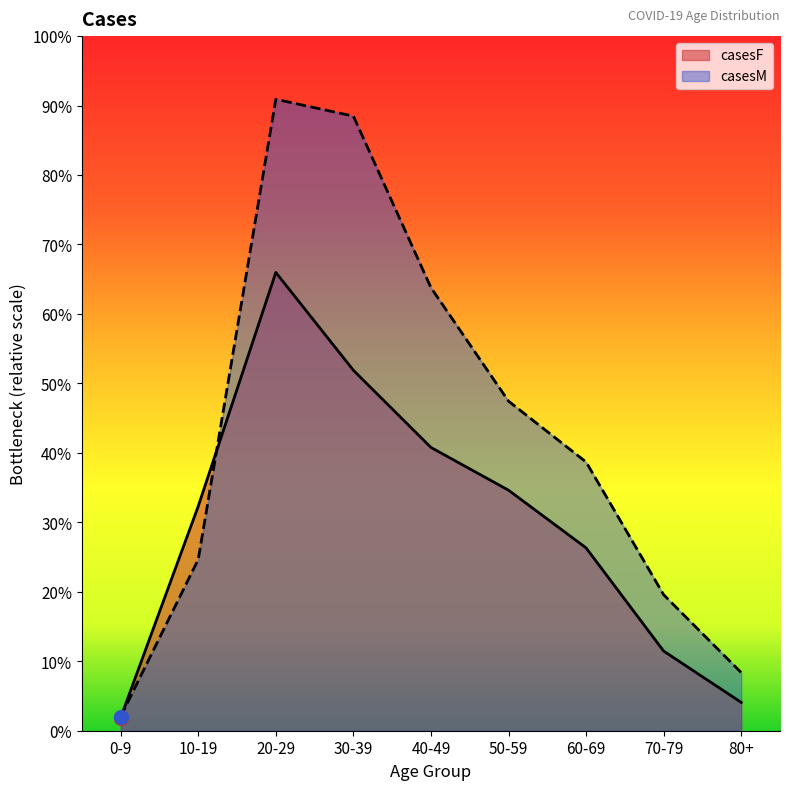

What is the label of the 1st point from the right?

80+